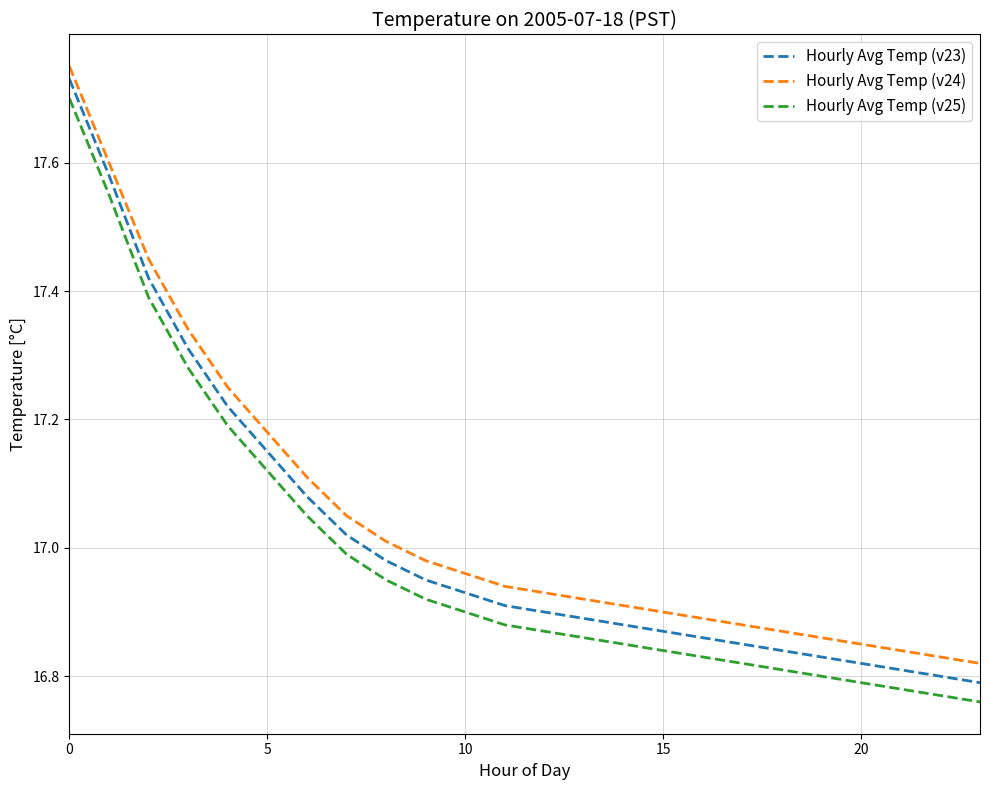

True or false: Hourly Avg Temp (v24) and Hourly Avg Temp (v25) cross at least once.

False